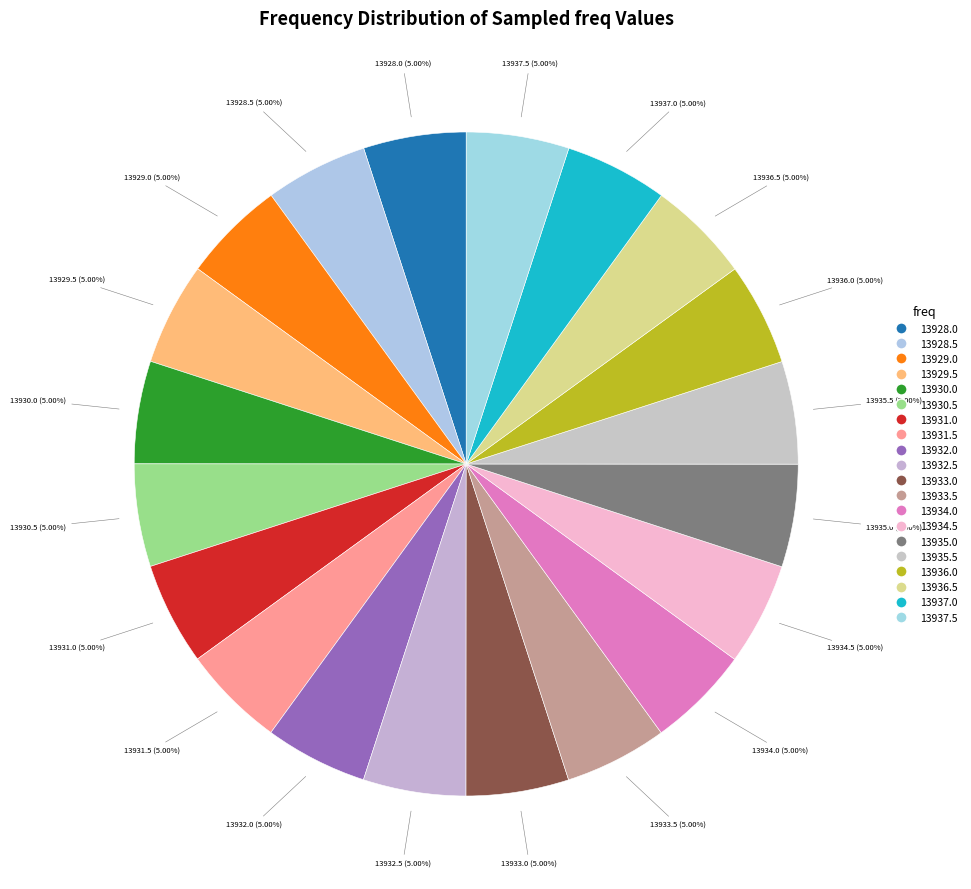

What portion of the pie excludes 13930.0?

95.0%